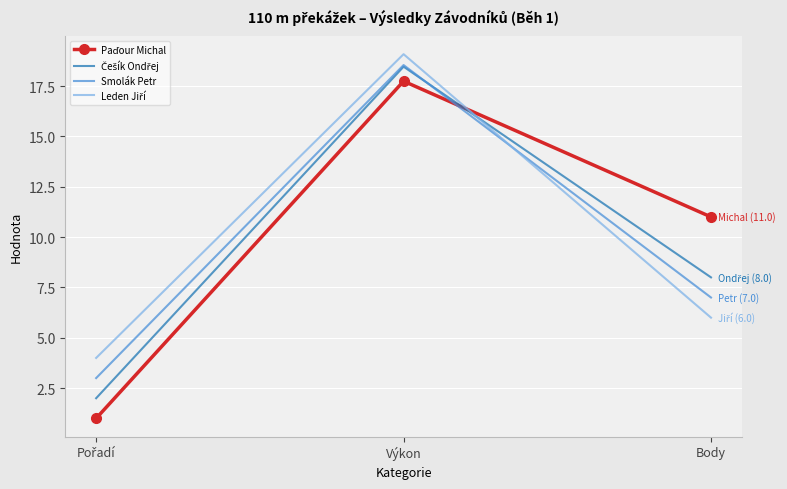

At which category is the sum across all series the highest?

Výkon